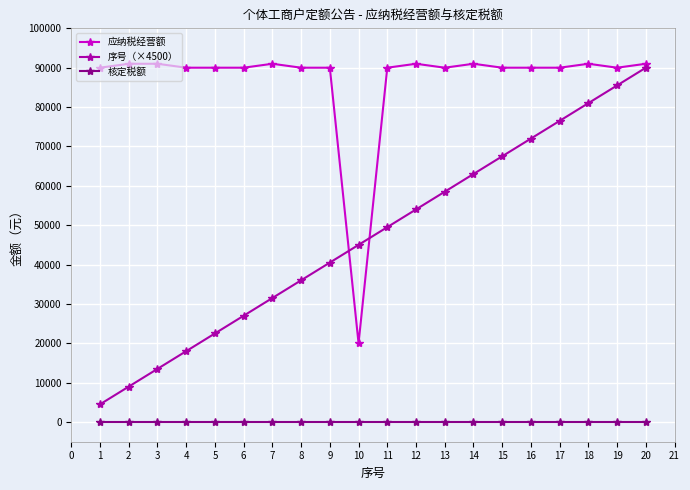

True or false: 应纳税经营额 and 核定税额 cross at least once.

False